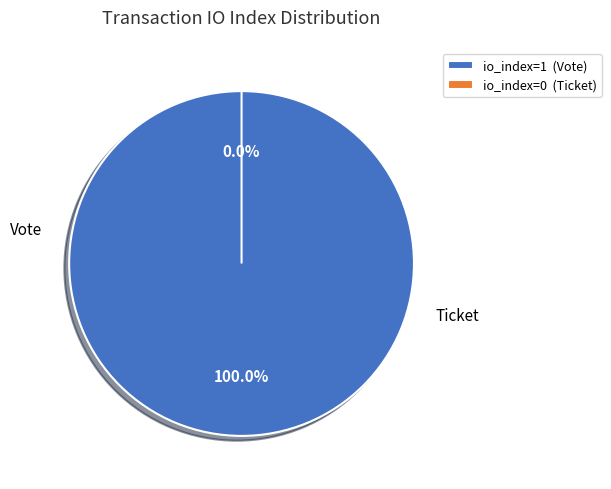

What is the largest slice in the pie chart?

Vote